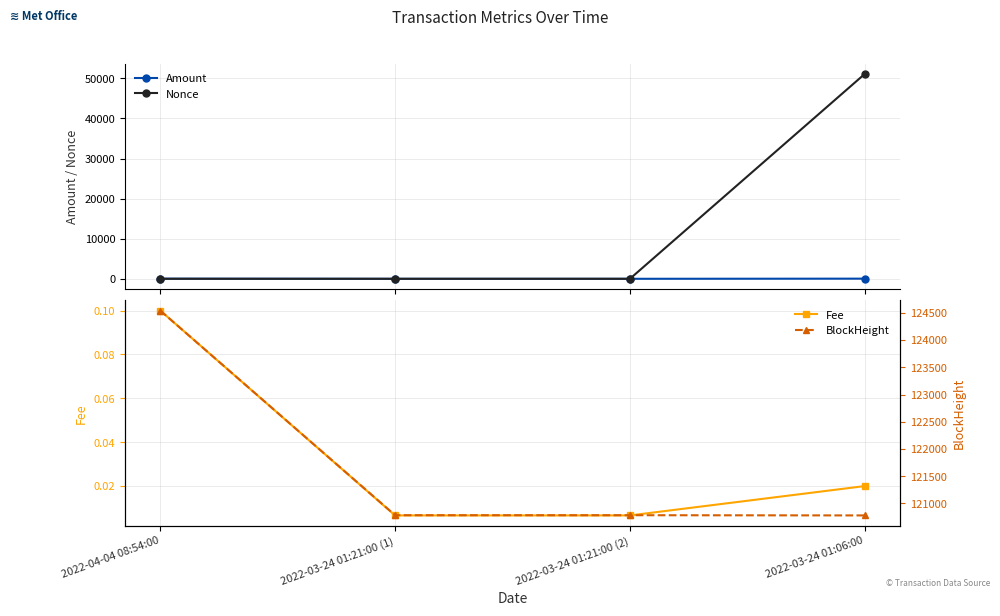

What is the value of the Nonce point at the 2nd from the left?

1.0